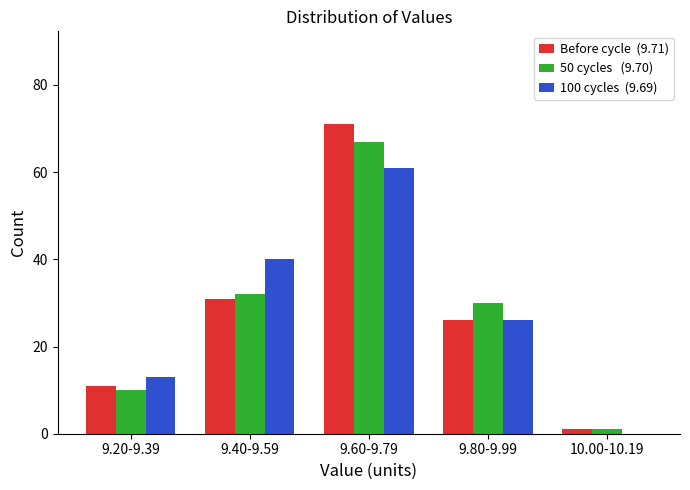

What is the maximum value shown in the chart?

71